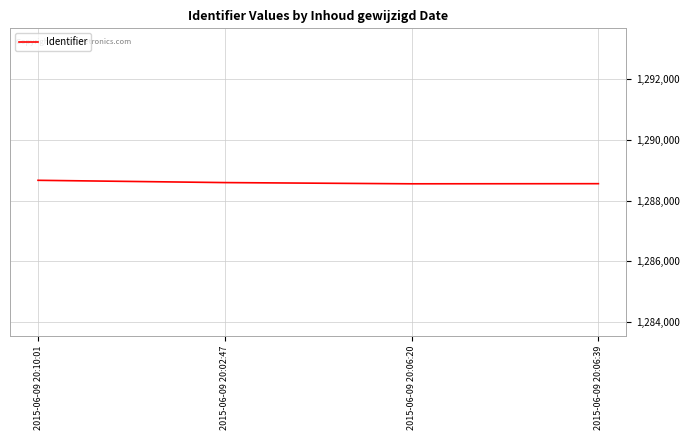

What is the minimum value shown in the chart?

1288555